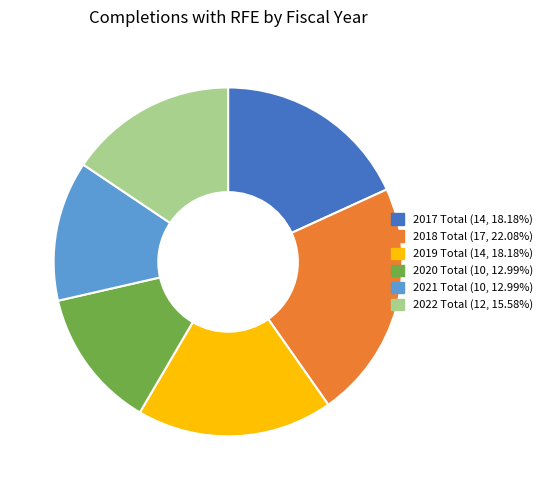

Count the number of slices in the pie.

6